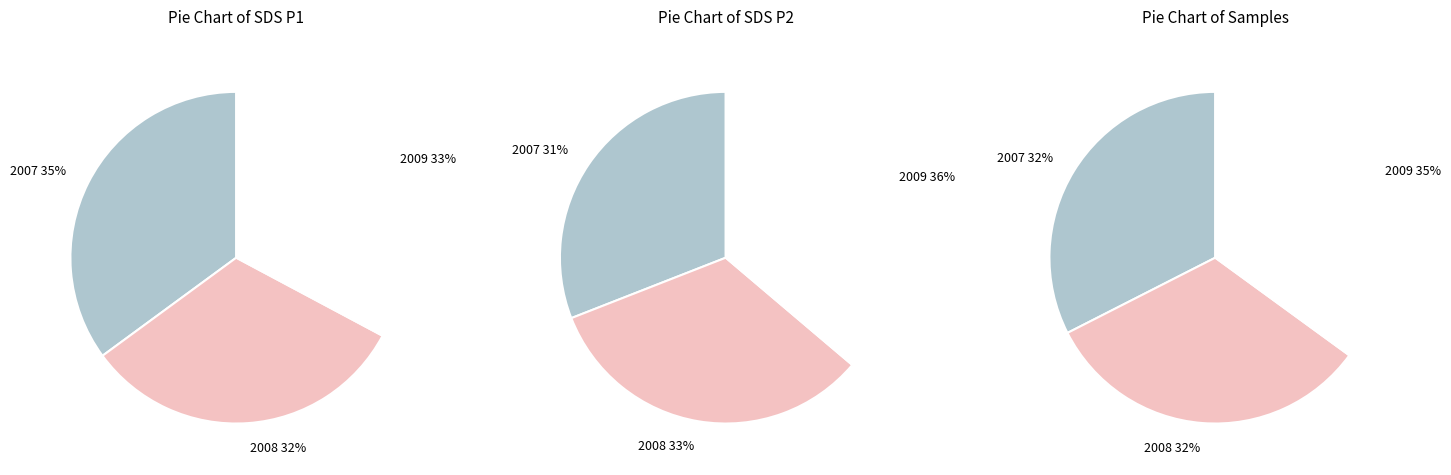

True or false: 00:19 accounts for 1% of the total.

False